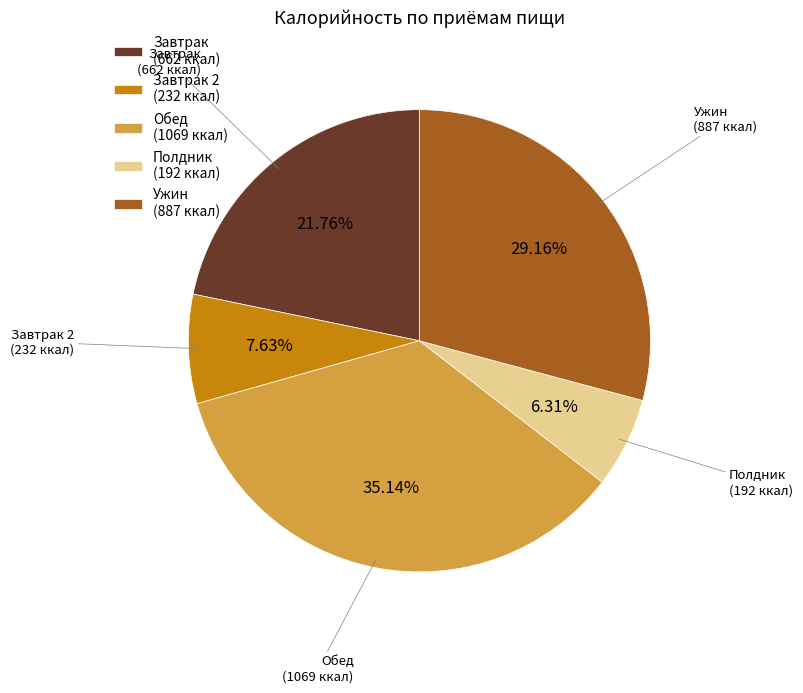

Is the sum of Обед and Завтрак 2 greater than half?

No